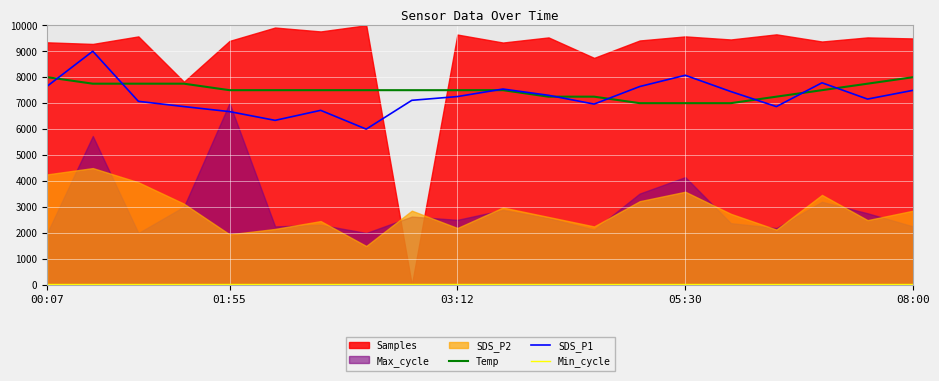

True or false: SDS_P1 and Min_cycle cross at least once.

False